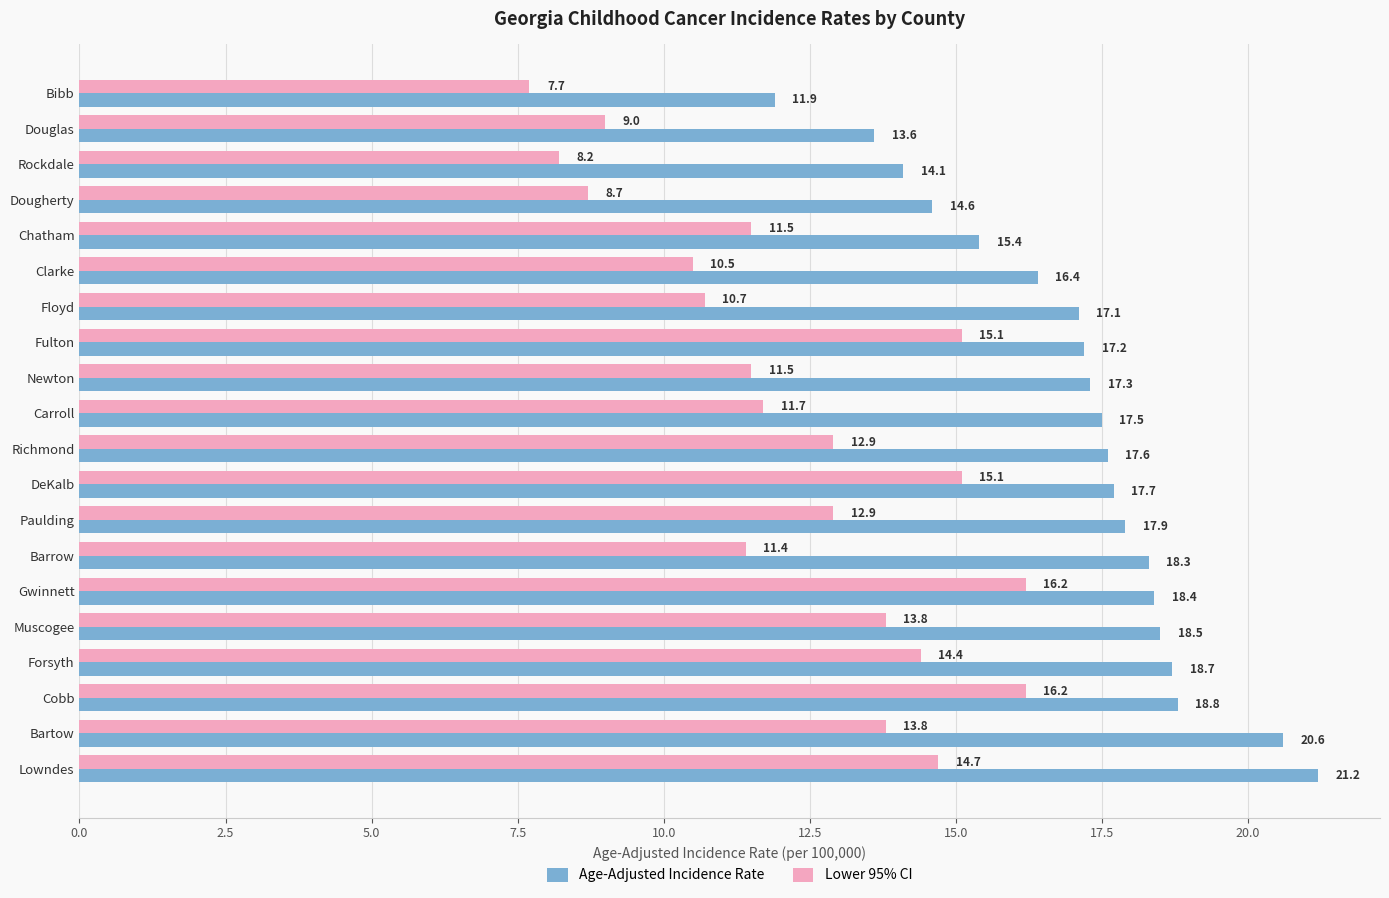

Which series has the widest spread of values?

Age-Adjusted Incidence Rate